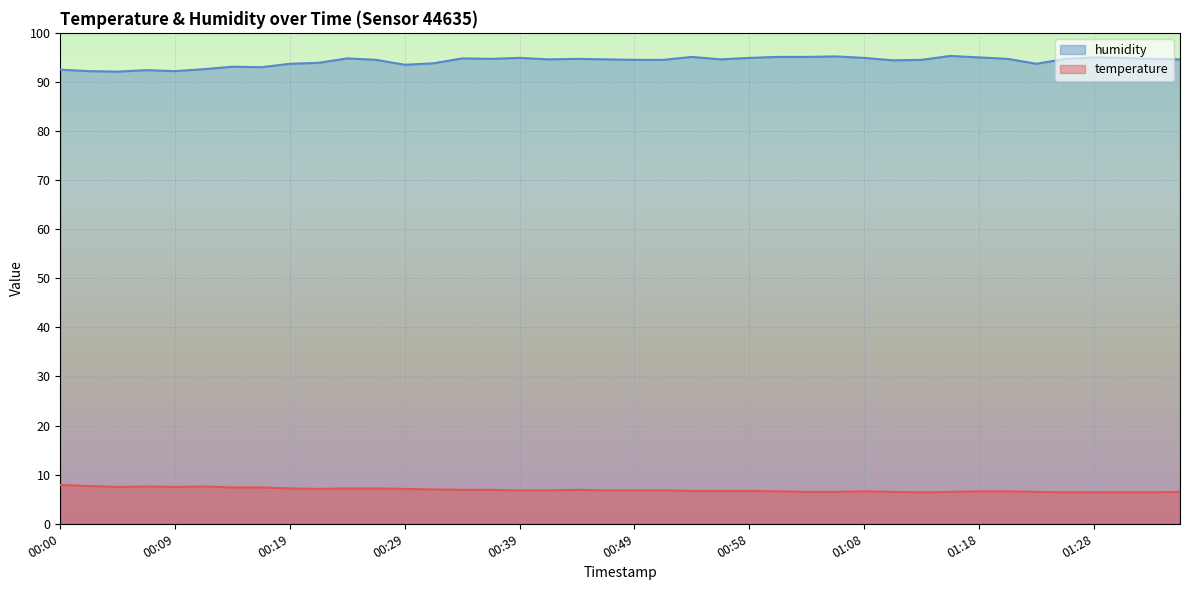

Between 00:00 and 00:05, which is larger?

00:00